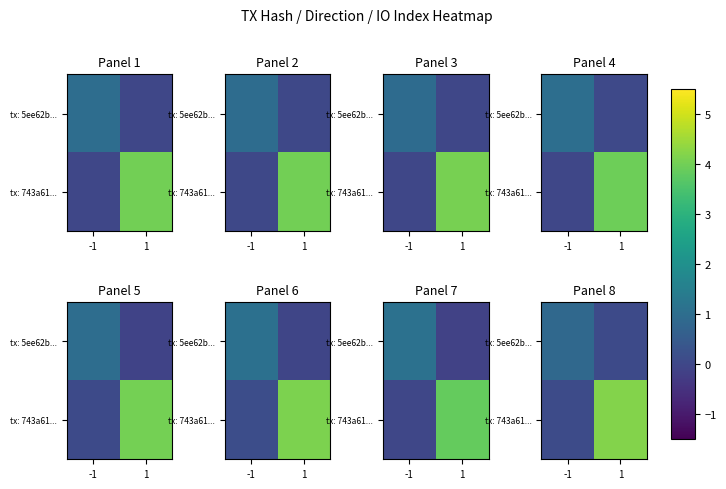

Which series has the largest range (max minus min)?

tx: 743a61...